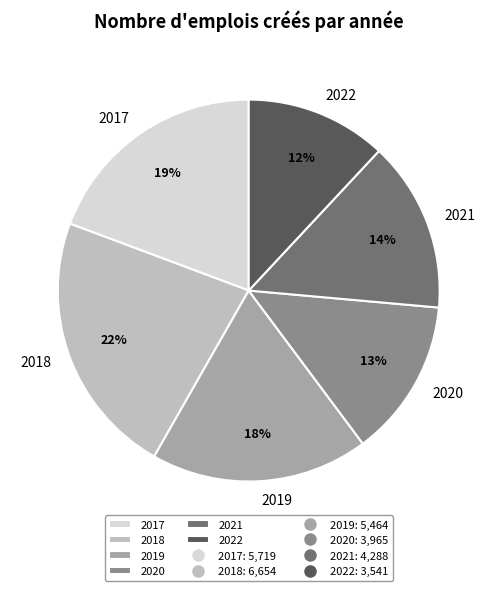

What is the smallest slice in the pie chart?

2022